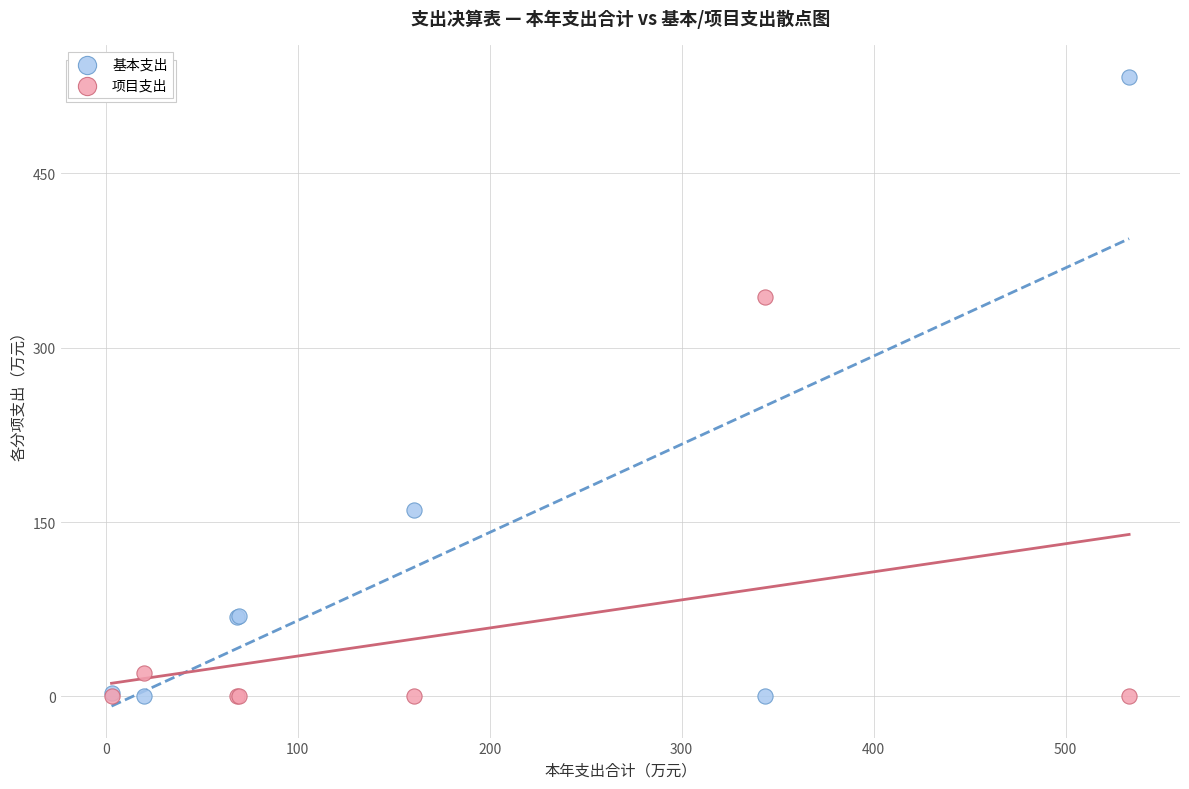

Which series contains the highest Y value?

基本支出